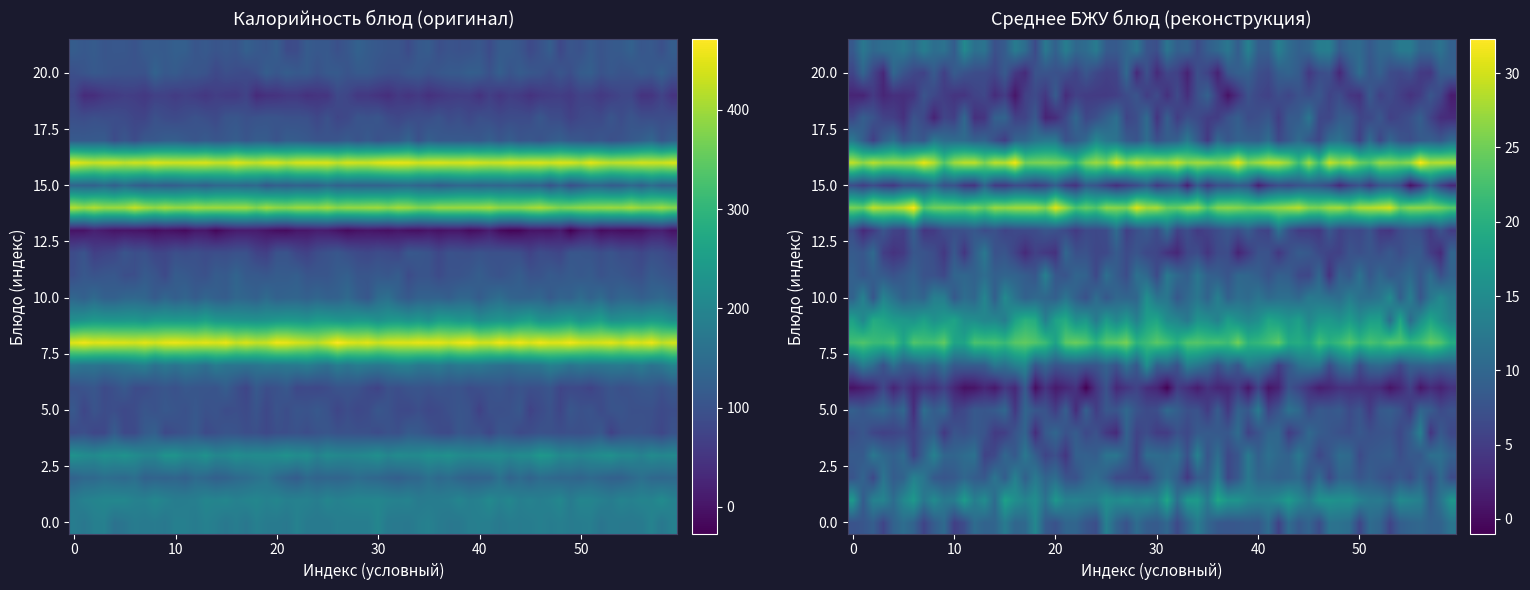

The value of салат из белокочанной капусты at Калорийность is 200. True or false?

False